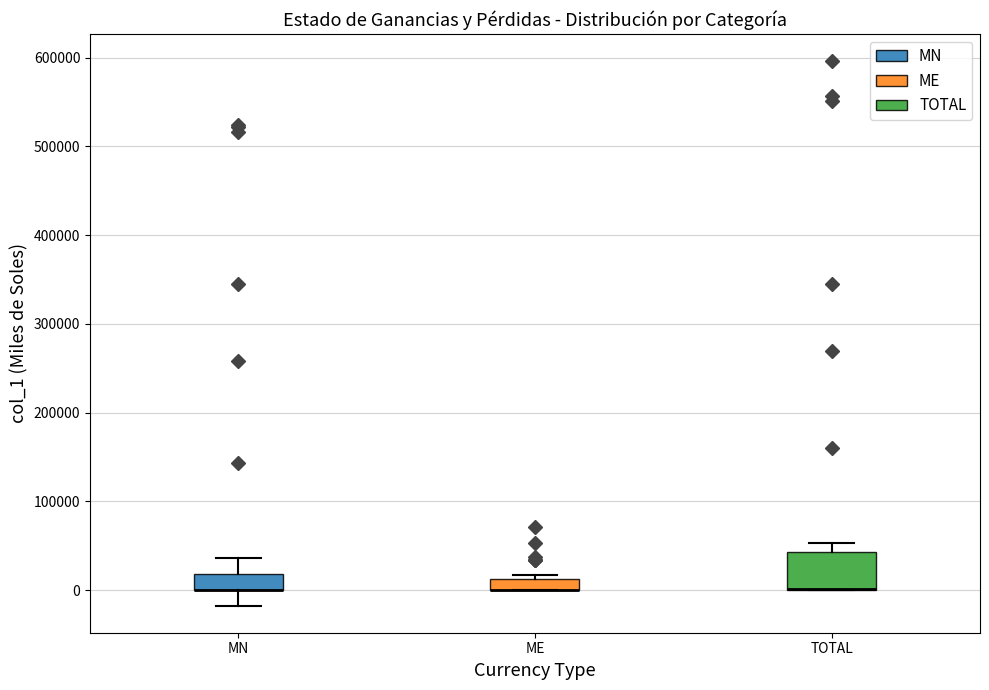

Where is the upper edge of the box for MN on the y-axis? The values are not printed on the chart, so give them approximately, as read against the axis.

20000